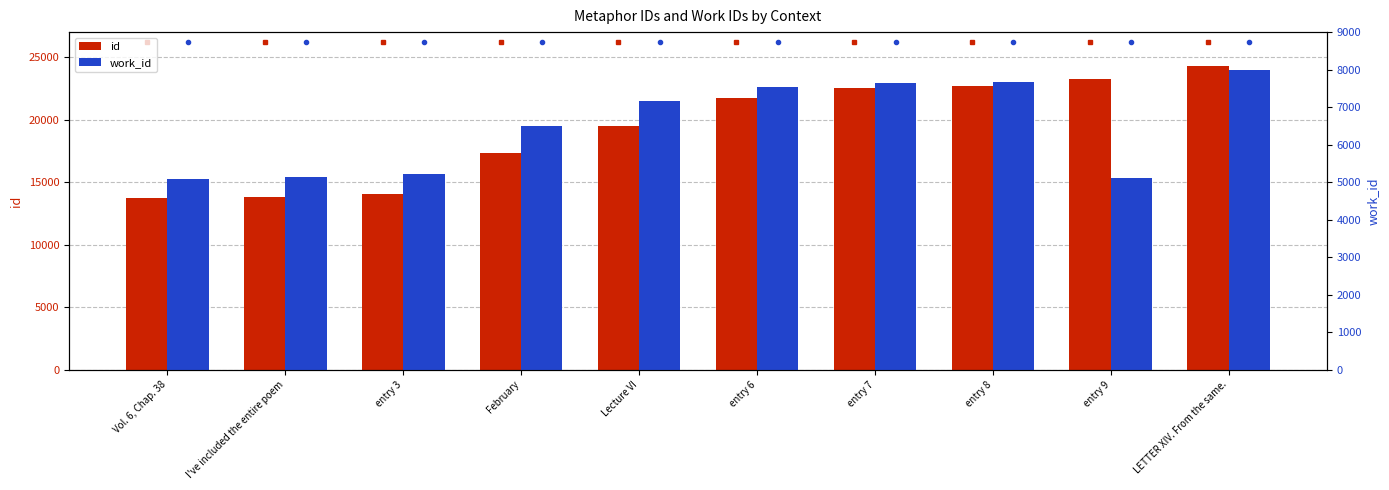

True or false: id has a value of 14081 at entry 3.

True